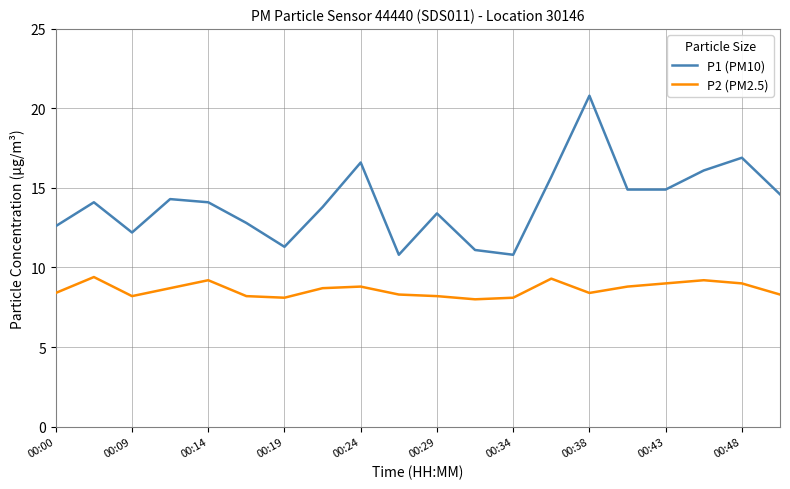

True or false: P1 (PM10) and P2 (PM2.5) cross at least once.

False